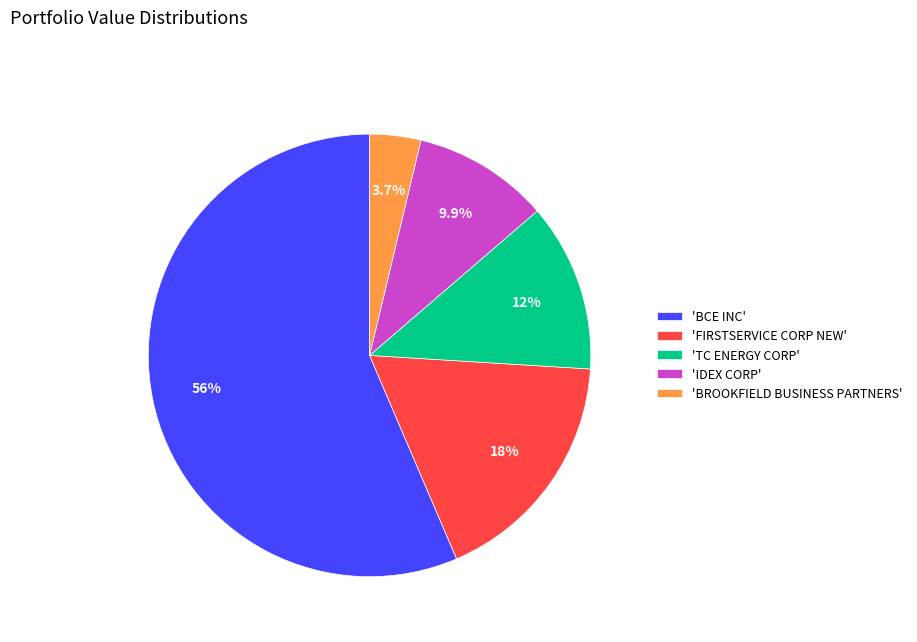

Combined, what portion of the pie is 'BCE INC' and 'IDEX CORP'?

66.4%